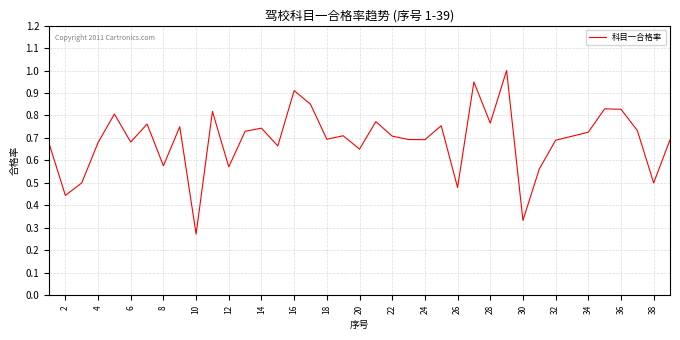

What is the greatest value displayed?

1.0